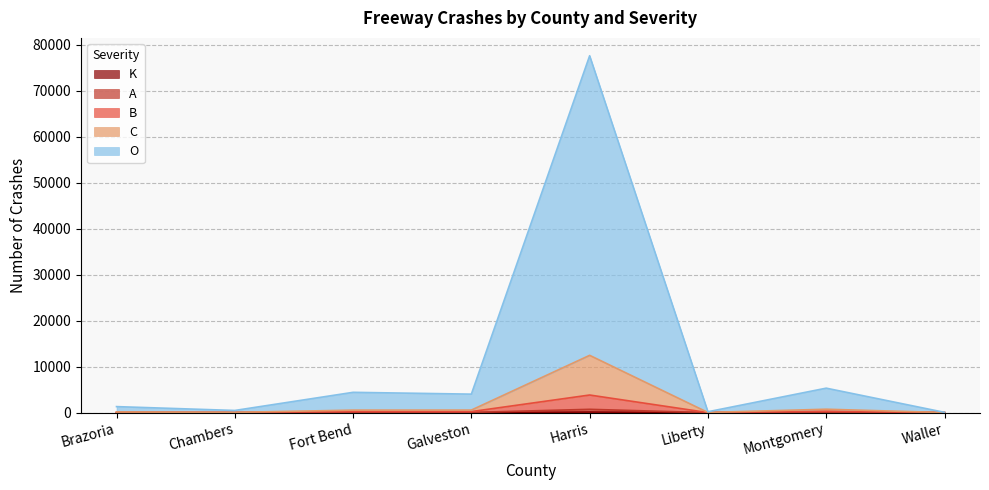

At which category does K reach its first local peak?

Fort Bend